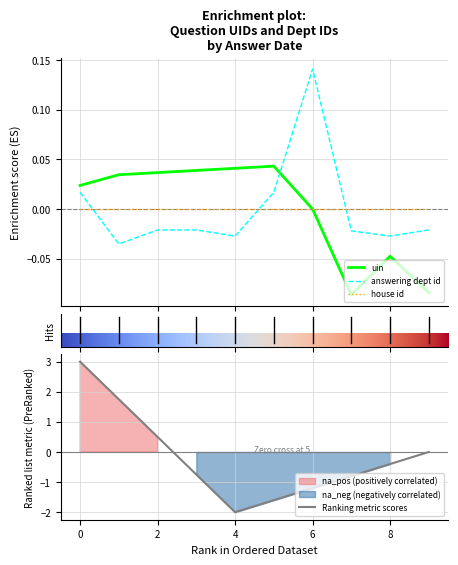

What is the difference between the maximum and minimum values in the answering dept id series?

0.2